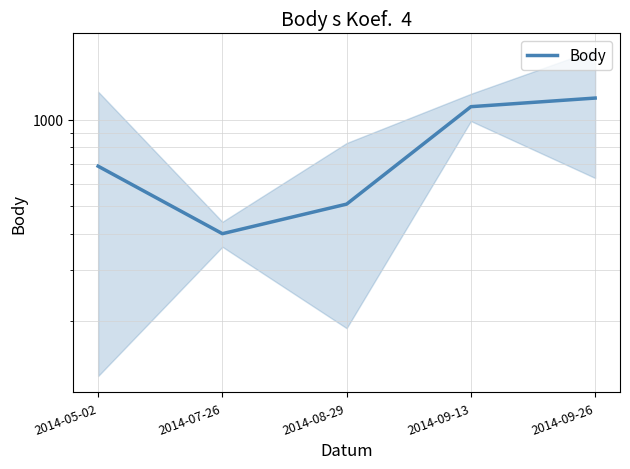

What is the difference between the maximum and minimum values?

785